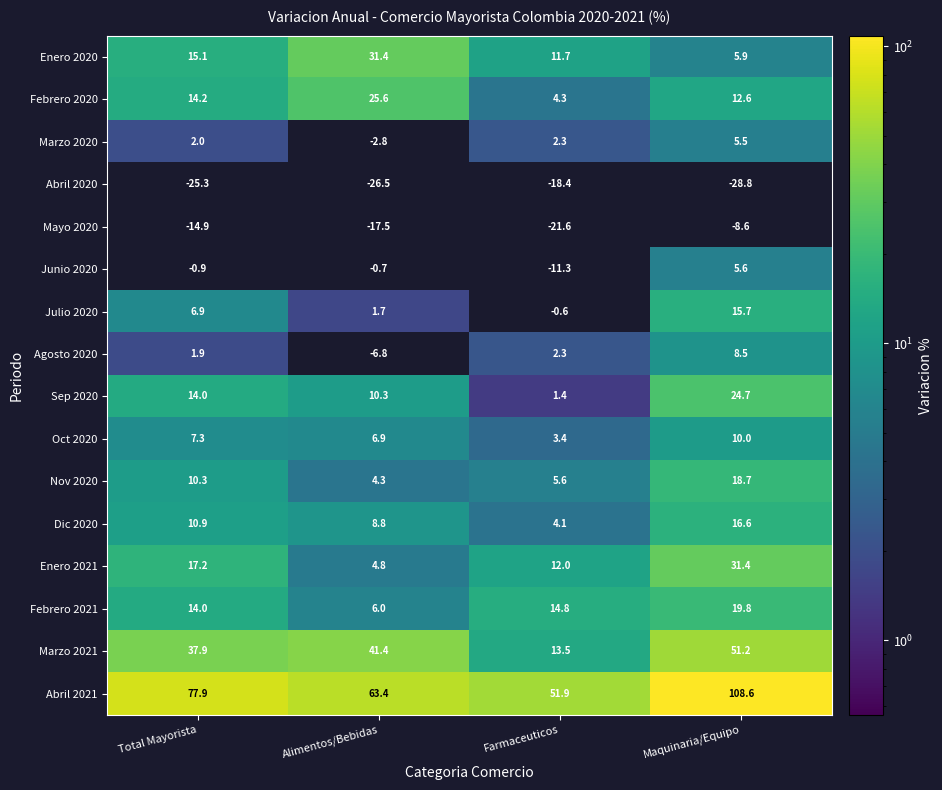

At Maquinaria/Equipo, list the series in order from smallest to largest.

Abril 2020, Mayo 2020, Marzo 2020, Junio 2020, Enero 2020, Agosto 2020, Oct 2020, Febrero 2020, Julio 2020, Dic 2020, Nov 2020, Febrero 2021, Sep 2020, Enero 2021, Marzo 2021, Abril 2021